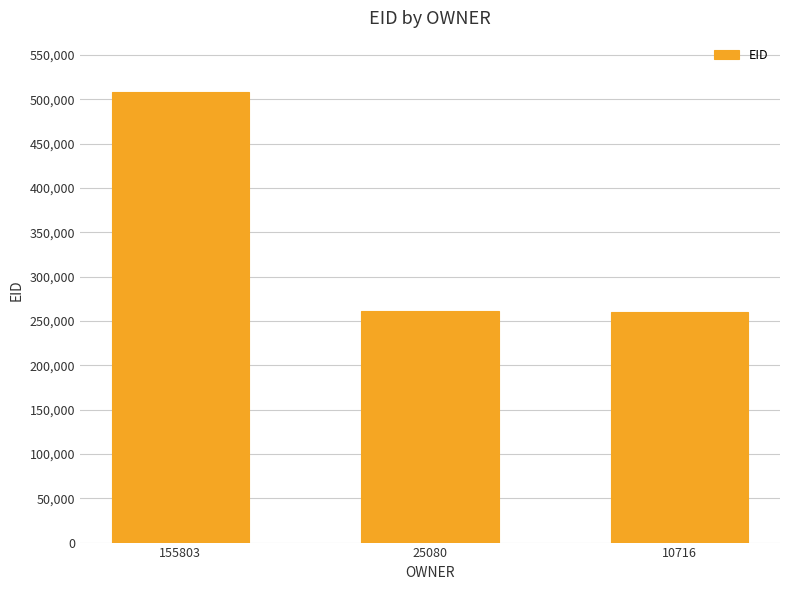

What is the ratio of the value at 10716 to the value at 25080?

1.0